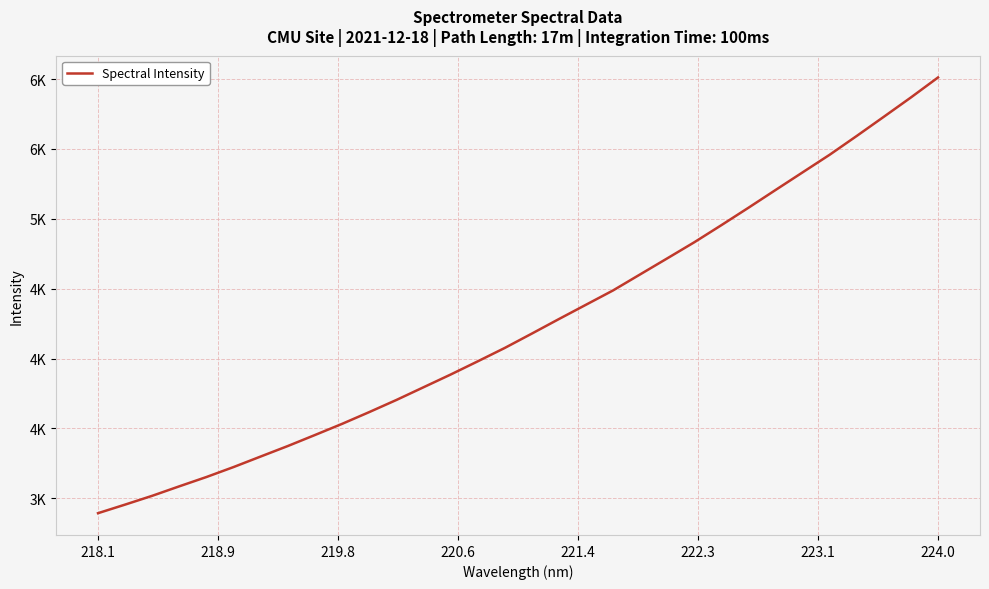

Does the chart have visible grid lines?

Yes